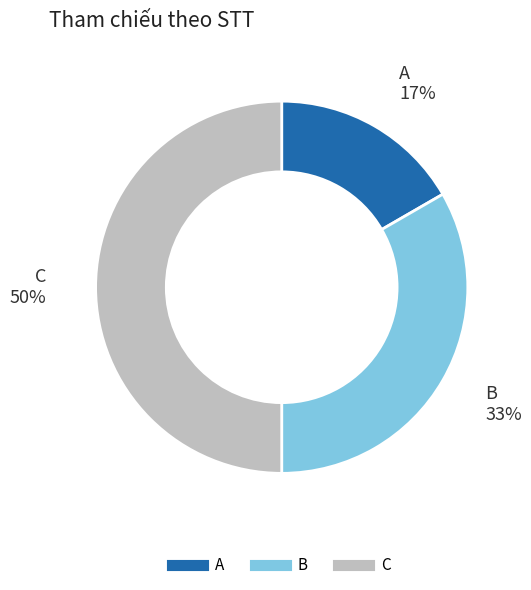

Which category has the smallest portion of the pie?

A